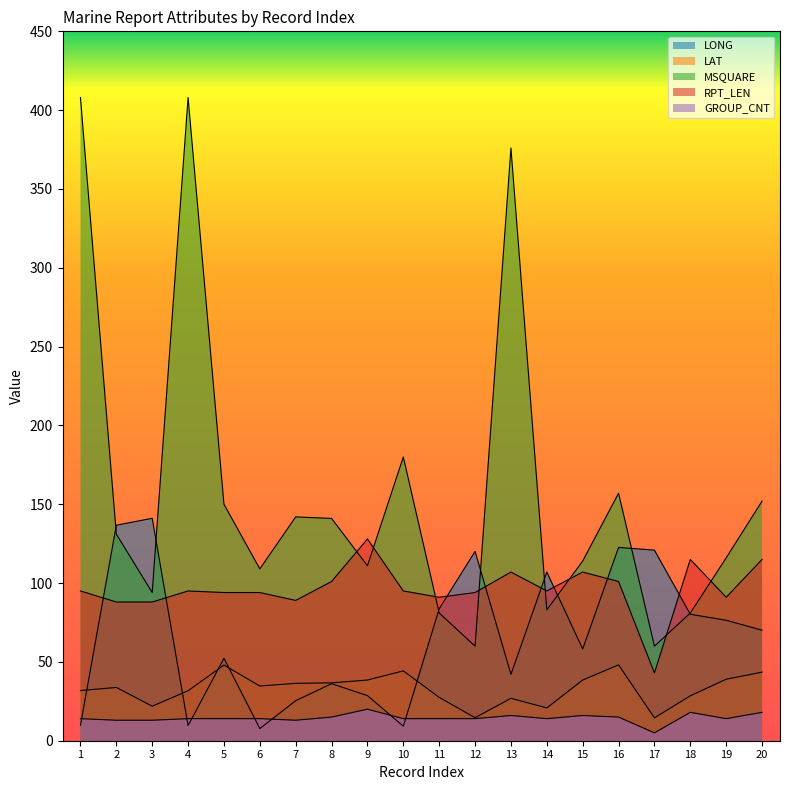

Which series has the largest total across all categories?

MSQUARE